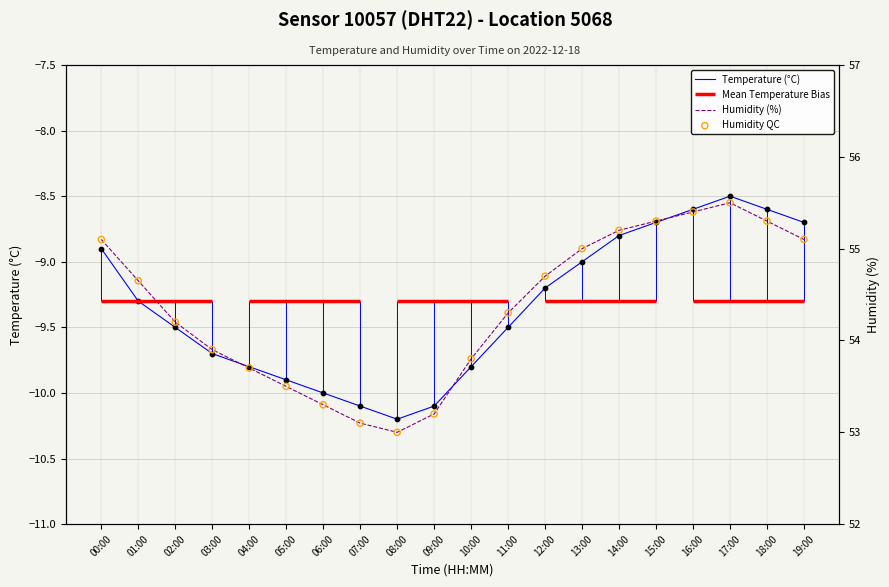

What is the total value across all series at 09:00?

43.1